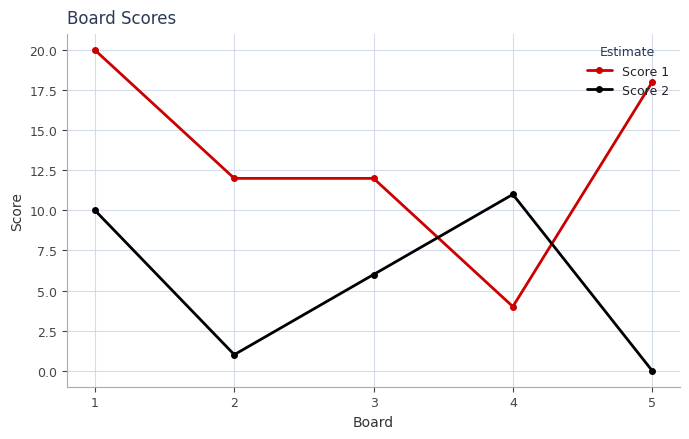

Does the chart display data point markers on the line(s)?

Yes